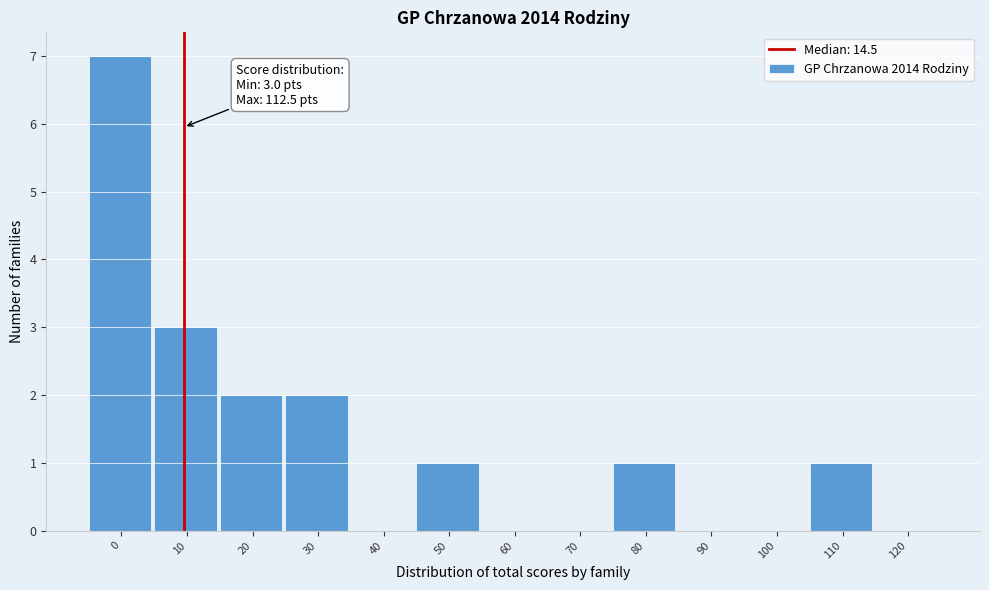

Reading right to left, what are all the values shown in this chart?

120=0	110=1	100=0	90=0	80=1	70=0	60=0	50=1	40=0	30=2	20=2	10=3	0=7